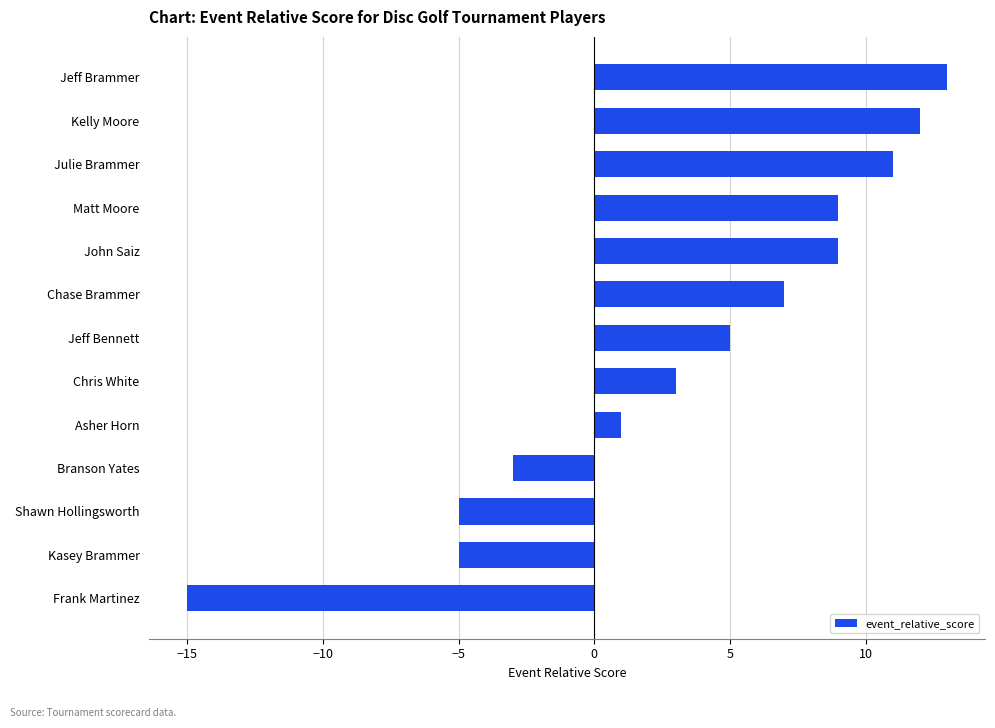

What is the average value?

3